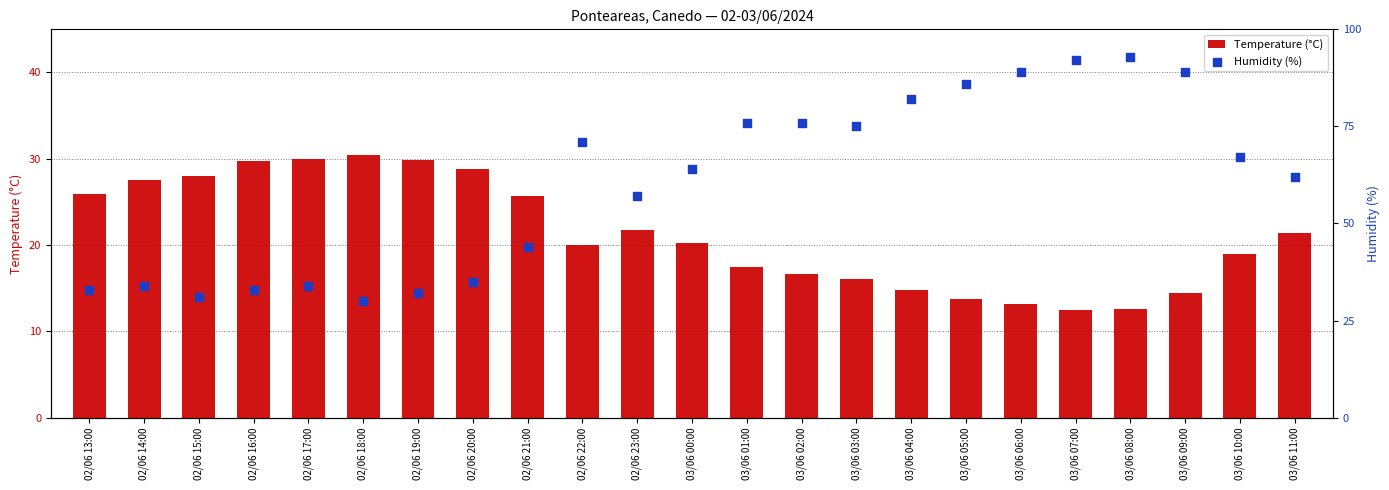

Which series reaches the maximum Y coordinate?

Humidity (%)